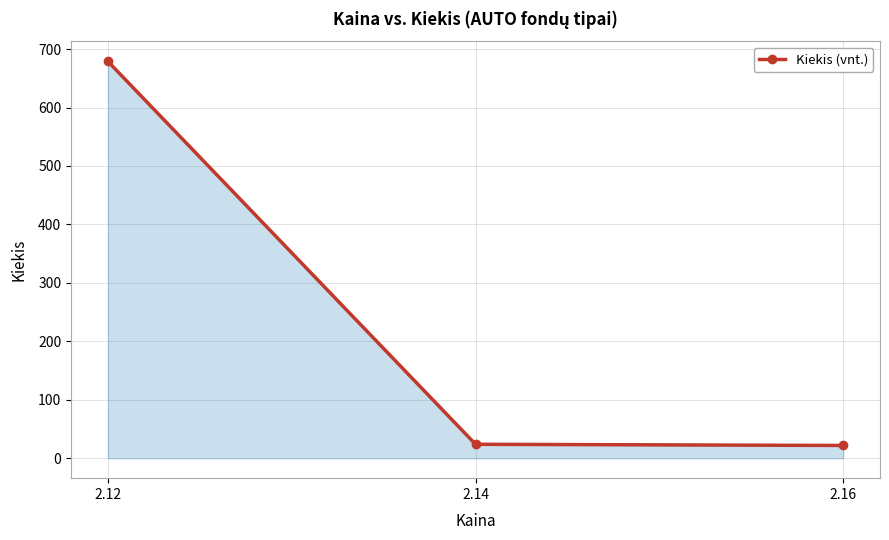

Count the number of categories in the chart.

3